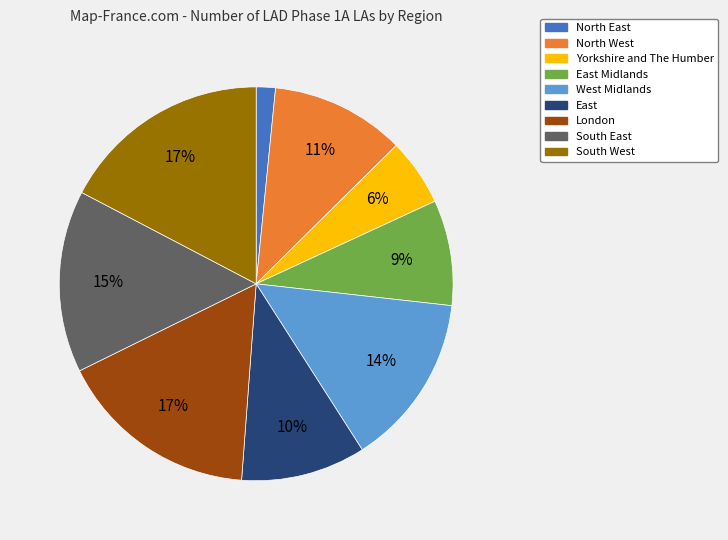

Is there any slice that represents more than half of the pie?

No